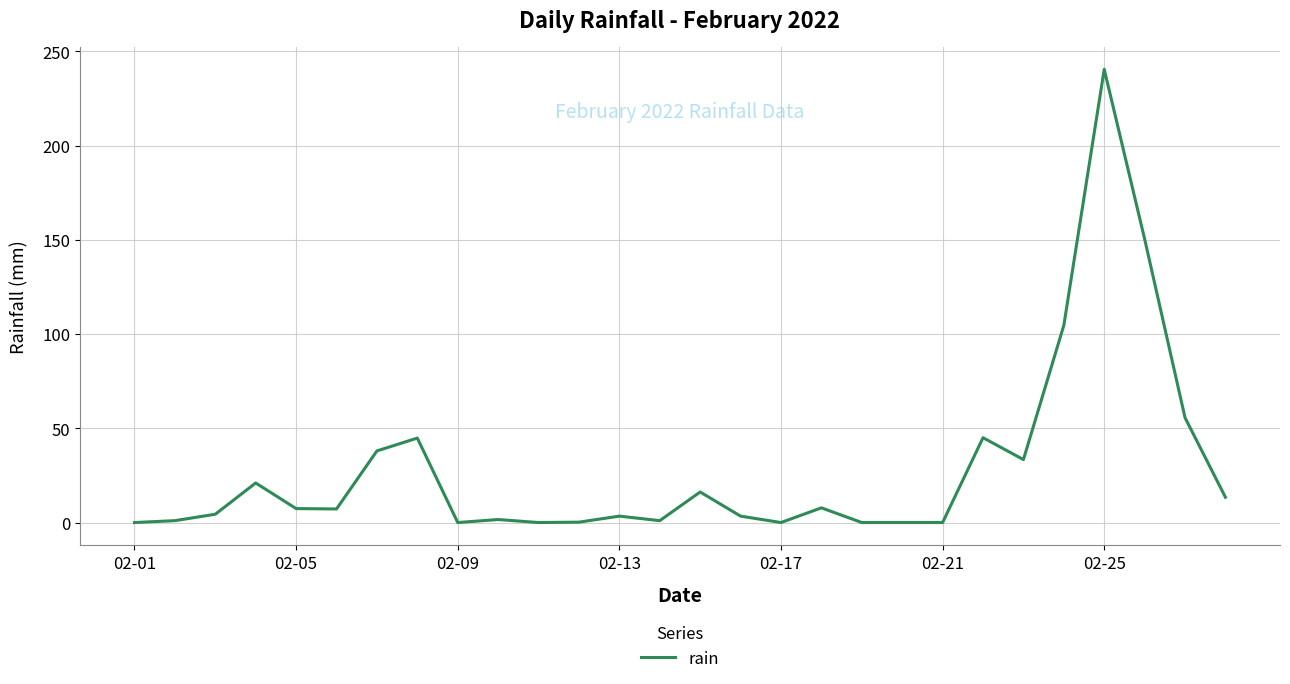

What is the difference between the maximum and minimum values?

240.4